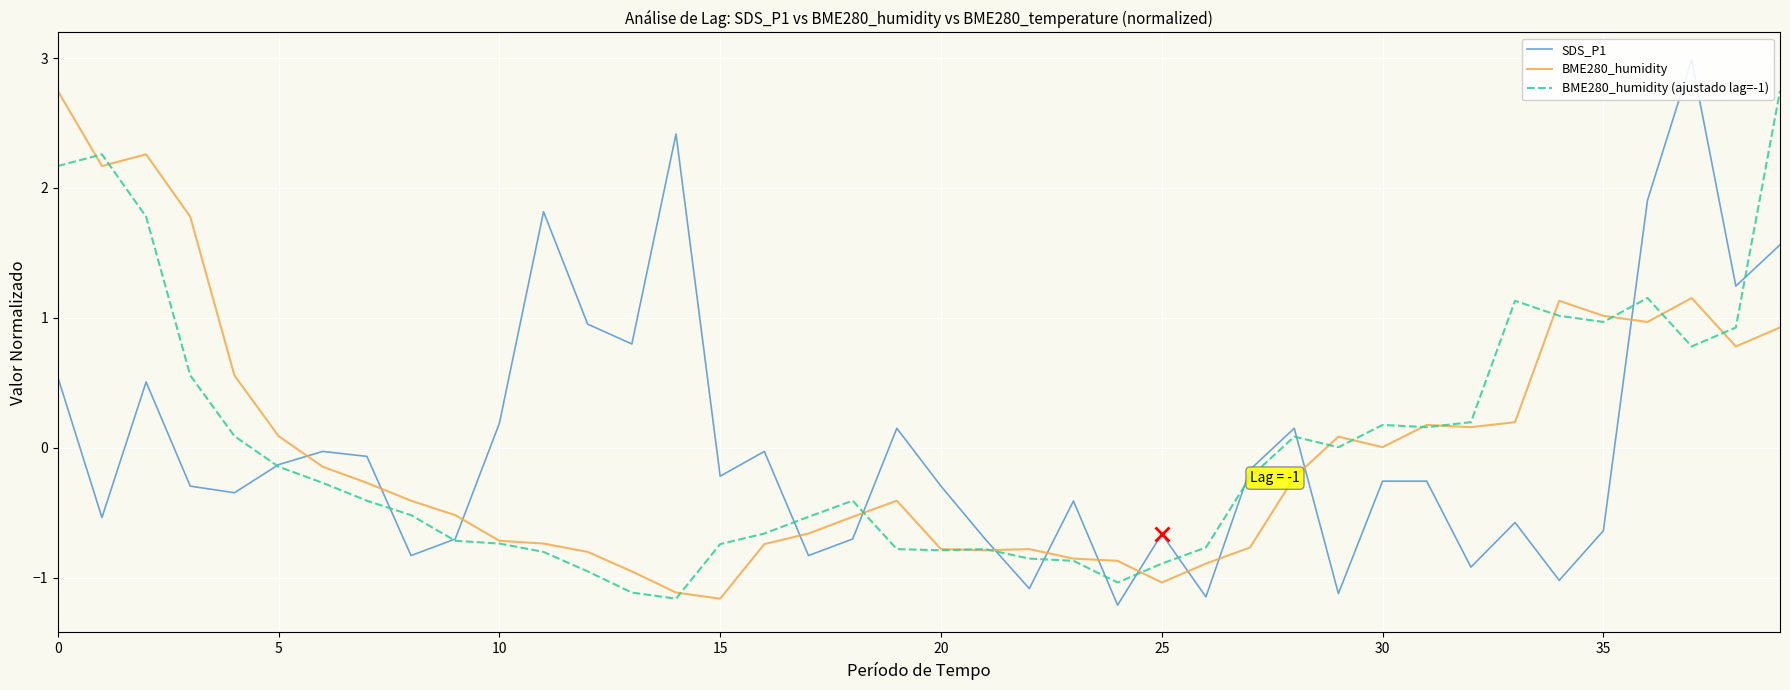

How many positive values does the BME280_humidity (ajustado lag=-1) series have?

17